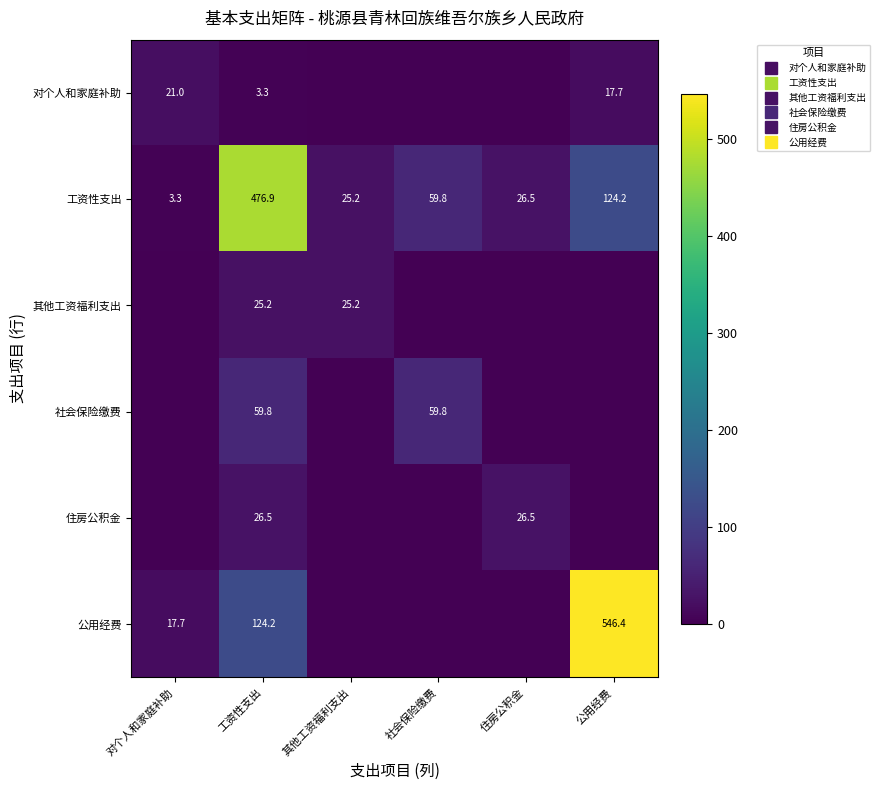

What is the sum of all 公用经费 values?

688.2